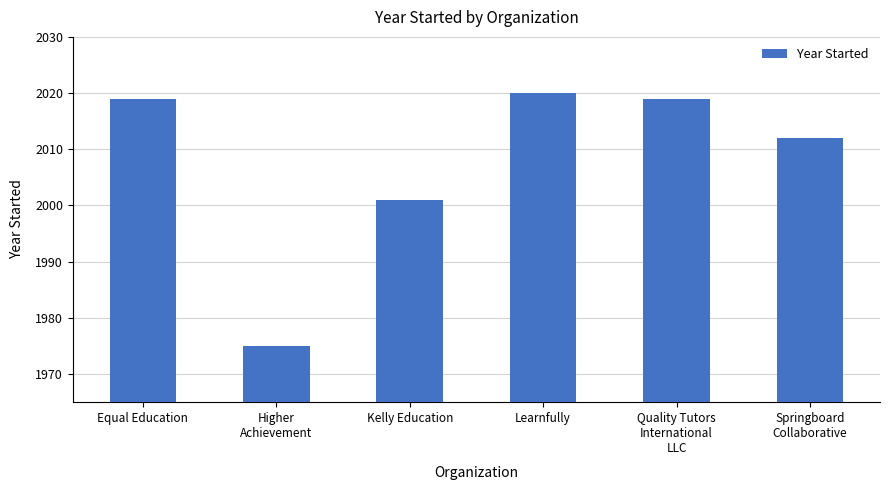

What is the difference between the second highest and minimum values?

44